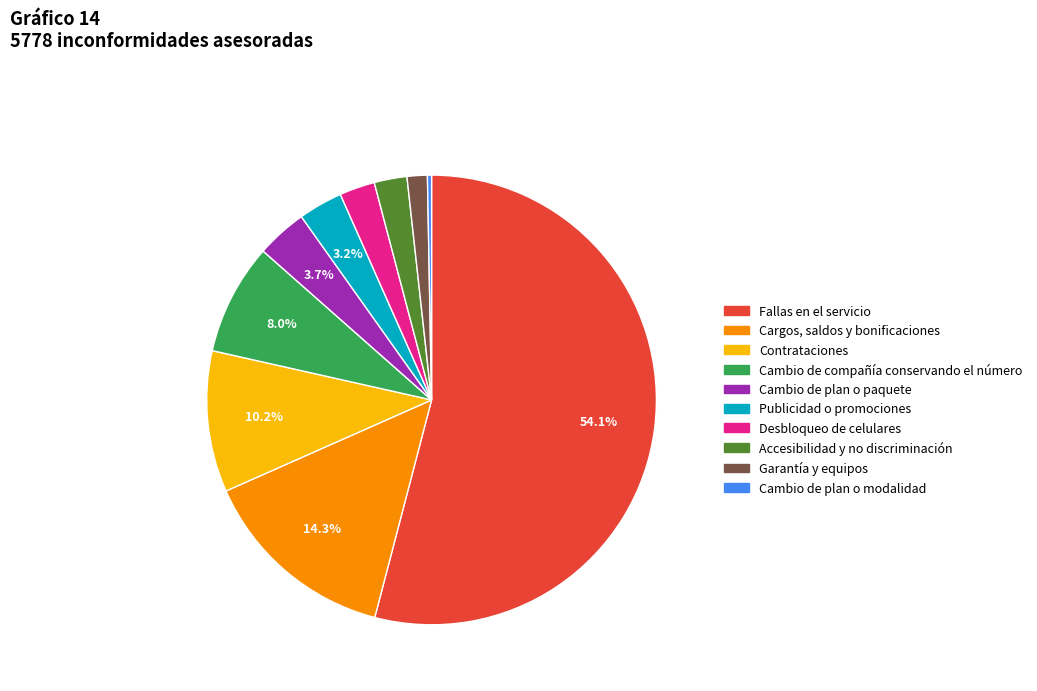

Which category has the smallest portion of the pie?

Cambio de plan o modalidad